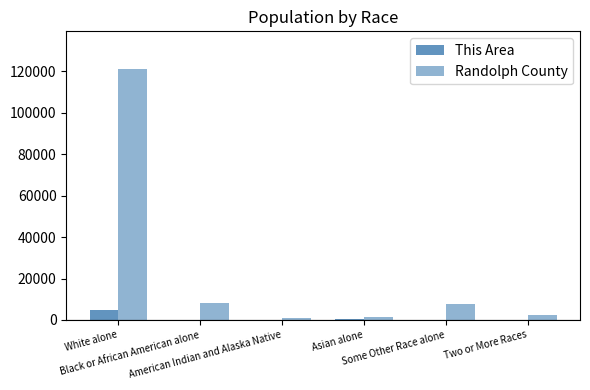

Rank the series at White alone from highest to lowest value.

Randolph County, This Area